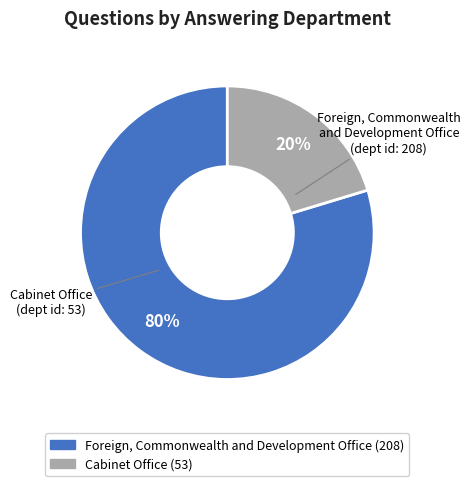

Which has a higher value, Foreign, Commonwealth and Development Office or Cabinet Office?

Foreign, Commonwealth and Development Office